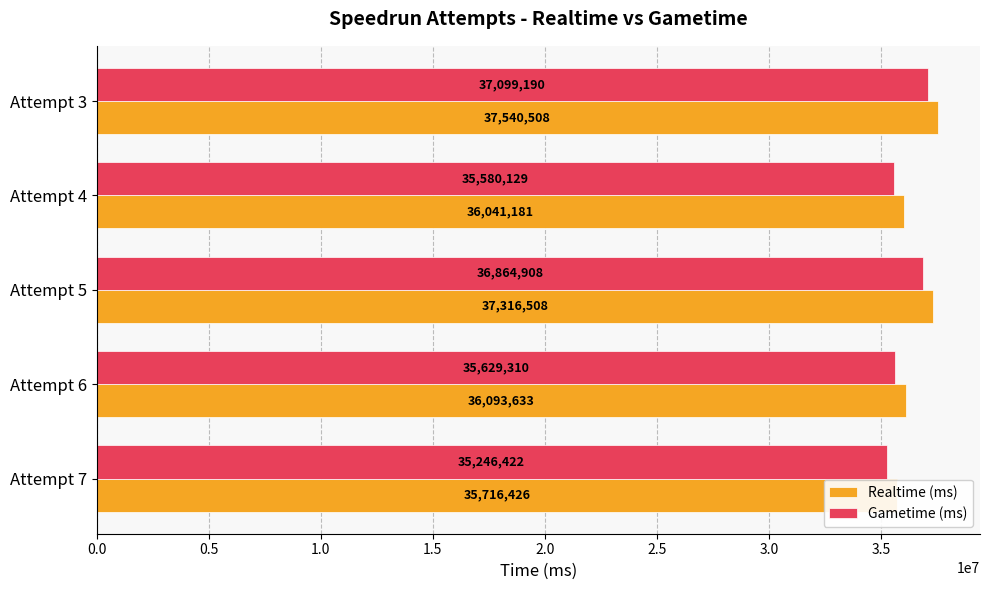

Are the bars horizontal?

Yes